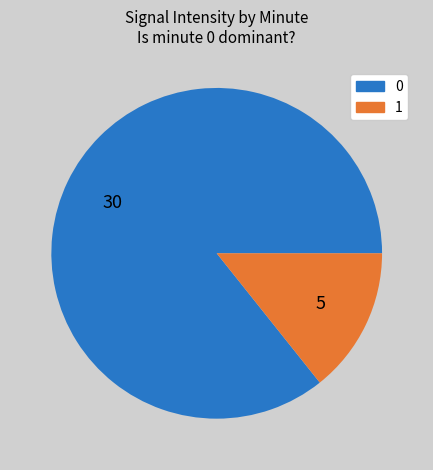

How many segments does this pie chart have?

2